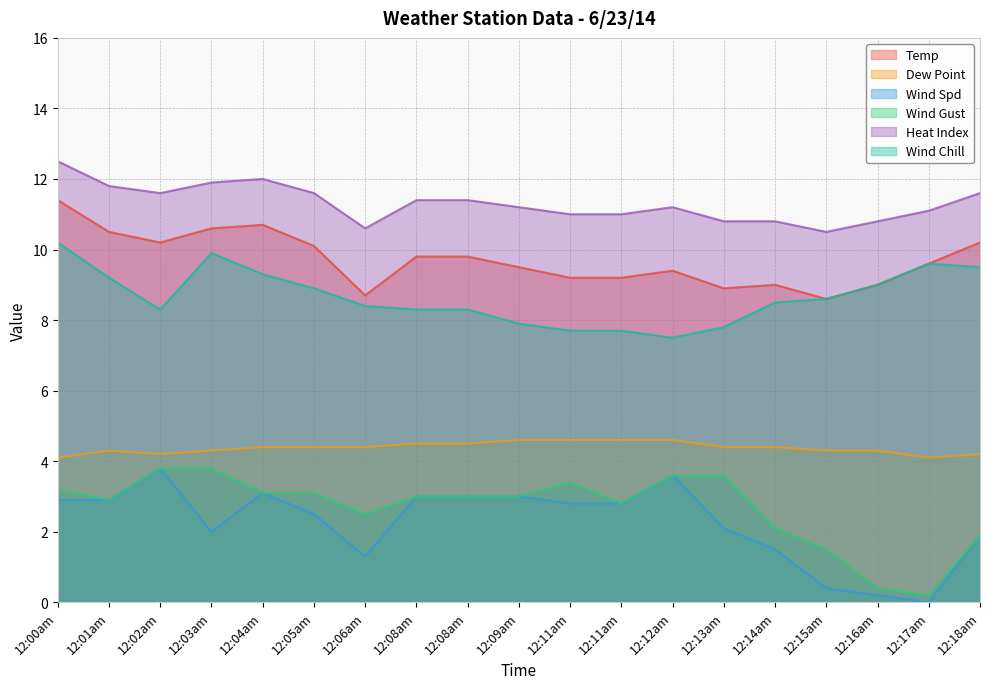

List the labels in order of Heat Index value, smallest first.

12:15am, 12:06am, 12:13am, 12:14am, 12:16am, 12:11am, 12:11am, 12:17am, 12:09am, 12:12am, 12:08am, 12:08am, 12:02am, 12:05am, 12:18am, 12:01am, 12:03am, 12:04am, 12:00am